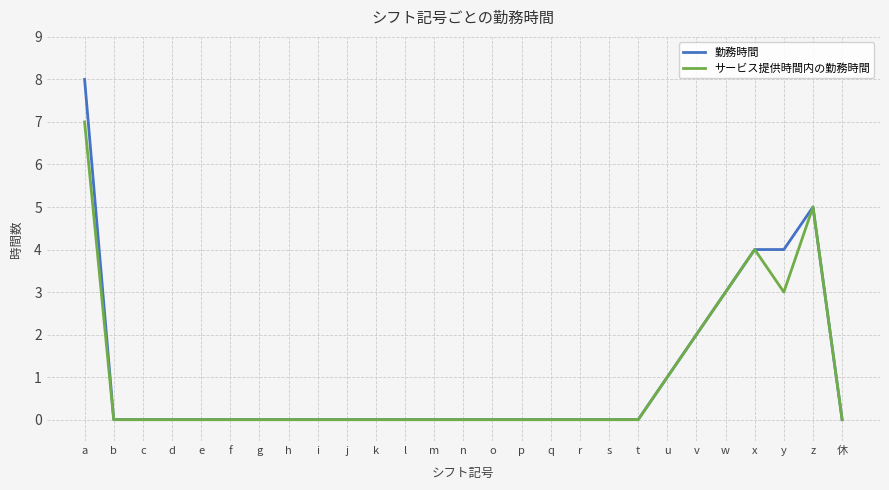

What is the difference between the maximum and minimum values in the サービス提供時間内の勤務時間 series?

7